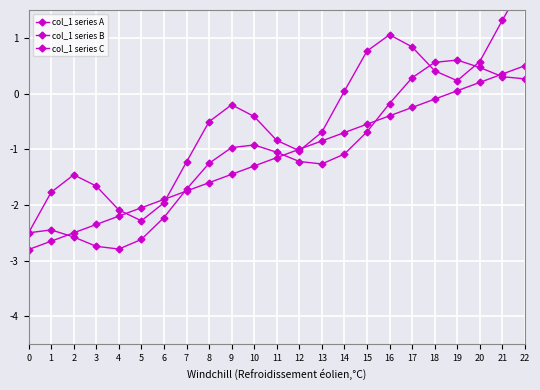

Count the number of data series in this chart.

3